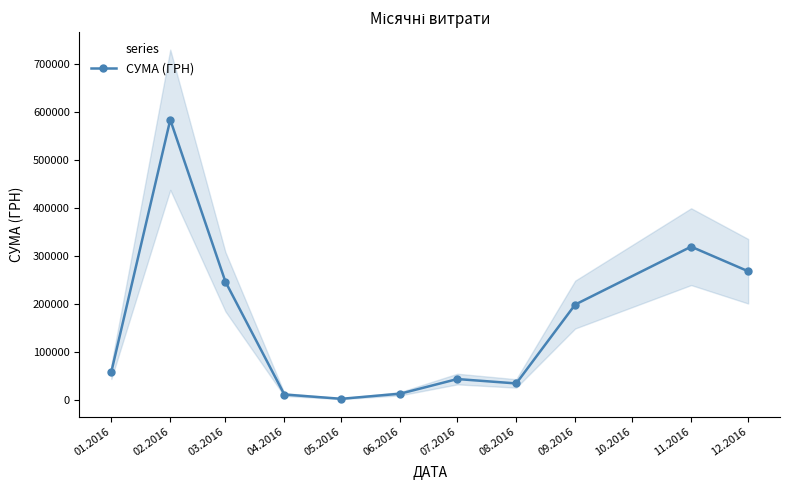

What is the ratio of the value at 06.2016 to the value at 07.2016?

0.3